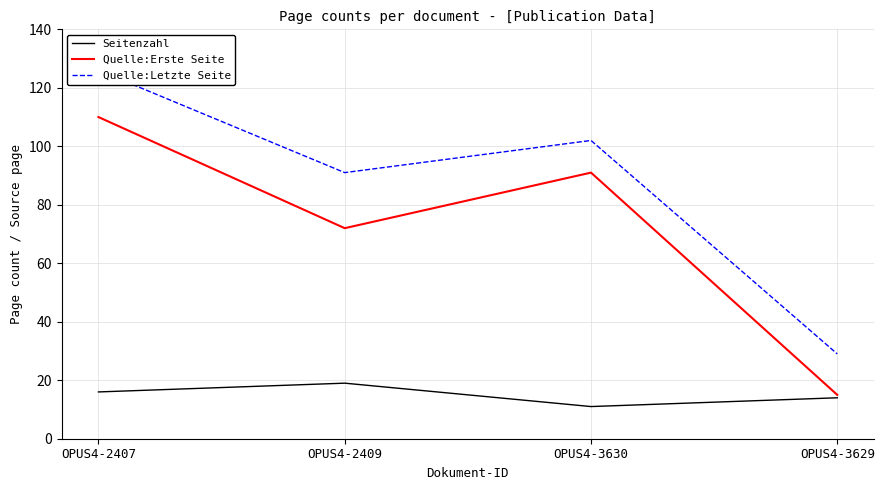

True or false: Seitenzahl and Quelle:Letzte Seite intersect in this chart.

False